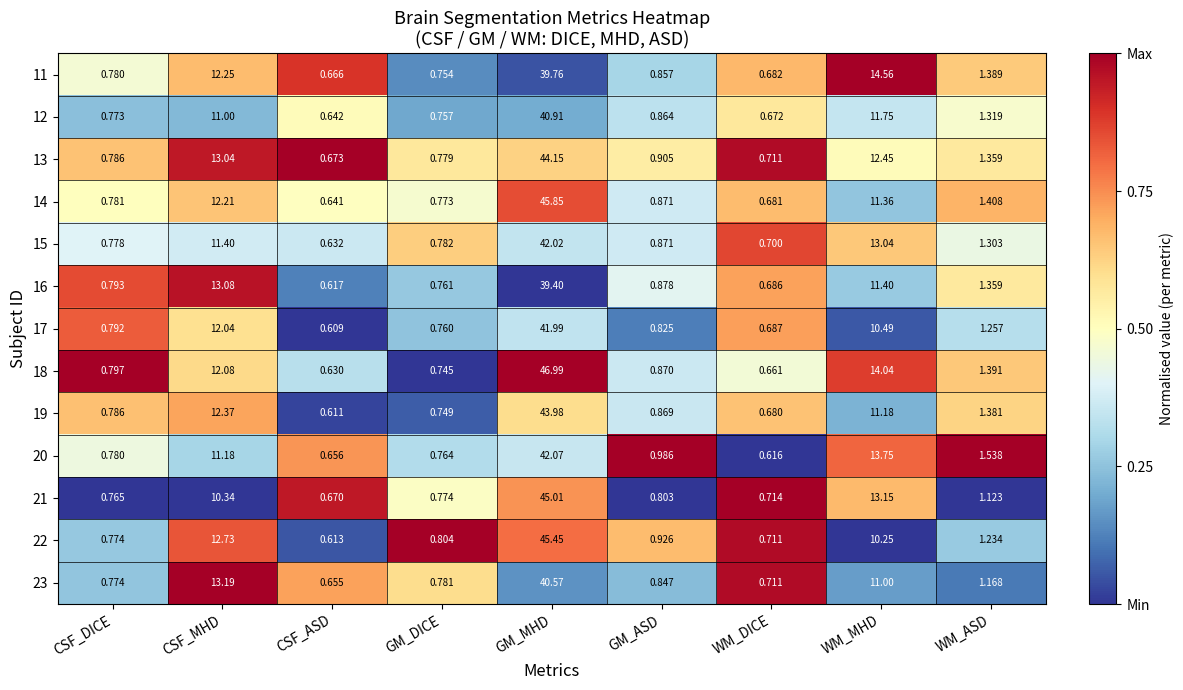

Rank the categories by 16 value from highest to lowest.

GM_MHD, CSF_MHD, WM_MHD, WM_ASD, GM_ASD, CSF_DICE, GM_DICE, WM_DICE, CSF_ASD